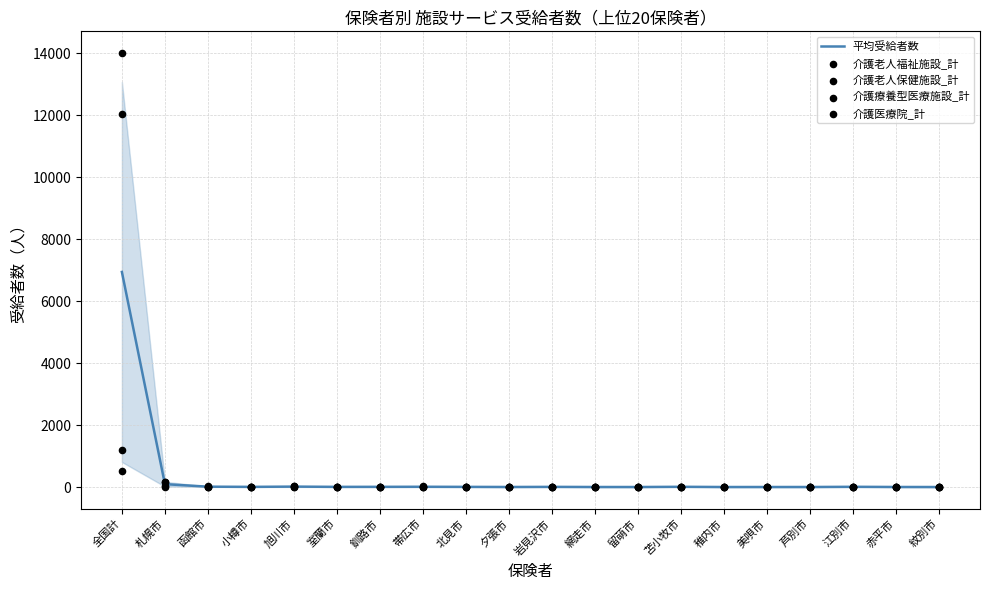

Is the value of 介護老人福祉施設_計 at 岩見沢市 greater than the value of 介護療養型医療施設_計 at 北見市?

Yes